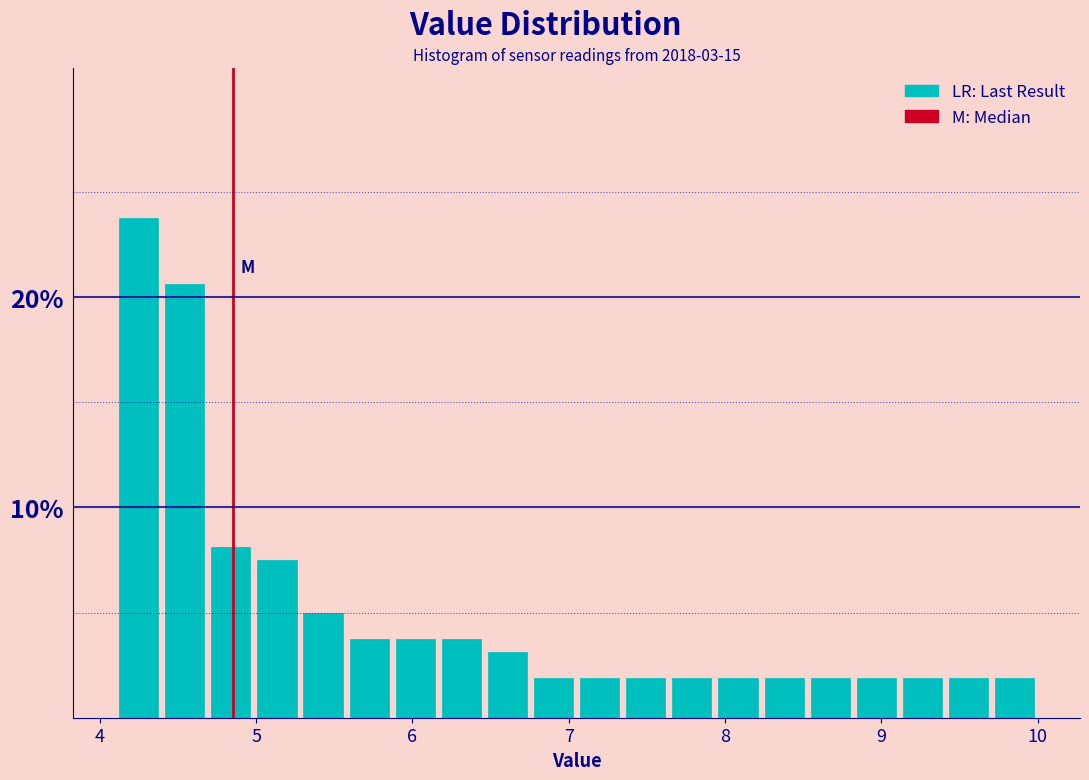

Read against the x-axis, roughly where is the centre of the tallest bar?

4.2